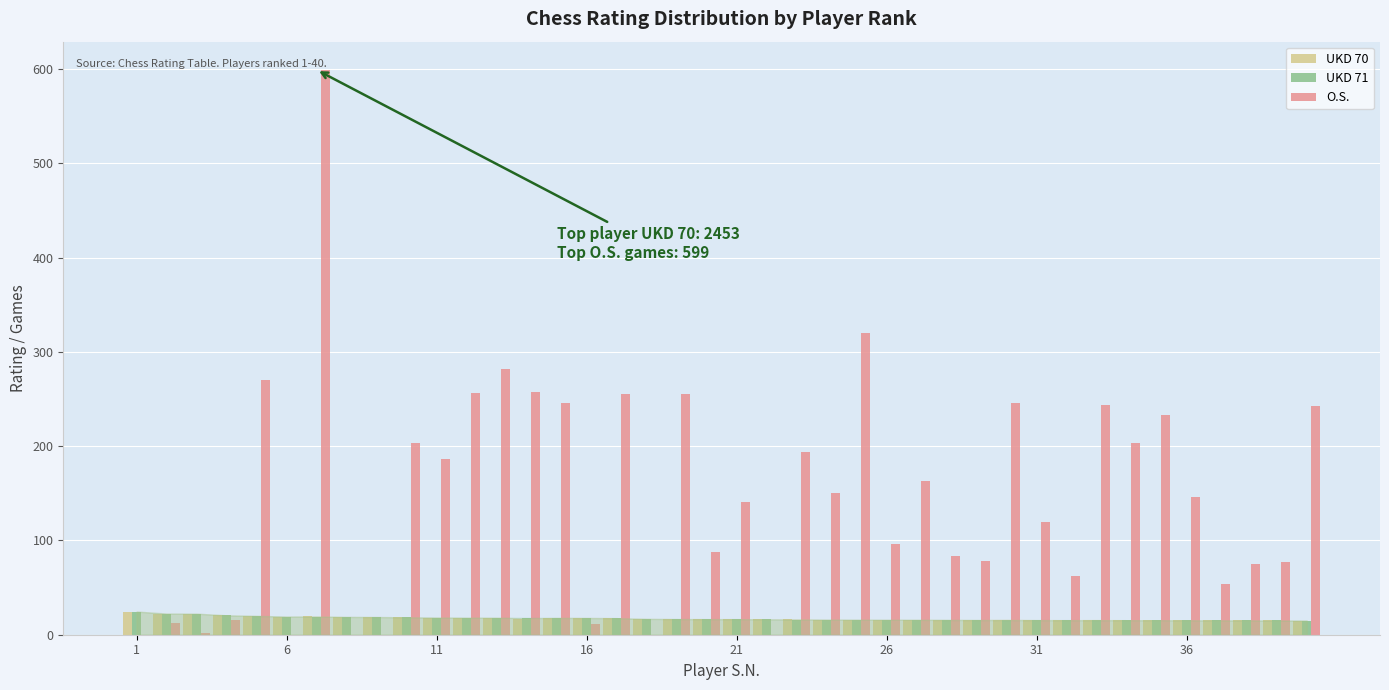

Are the bars horizontal?

No